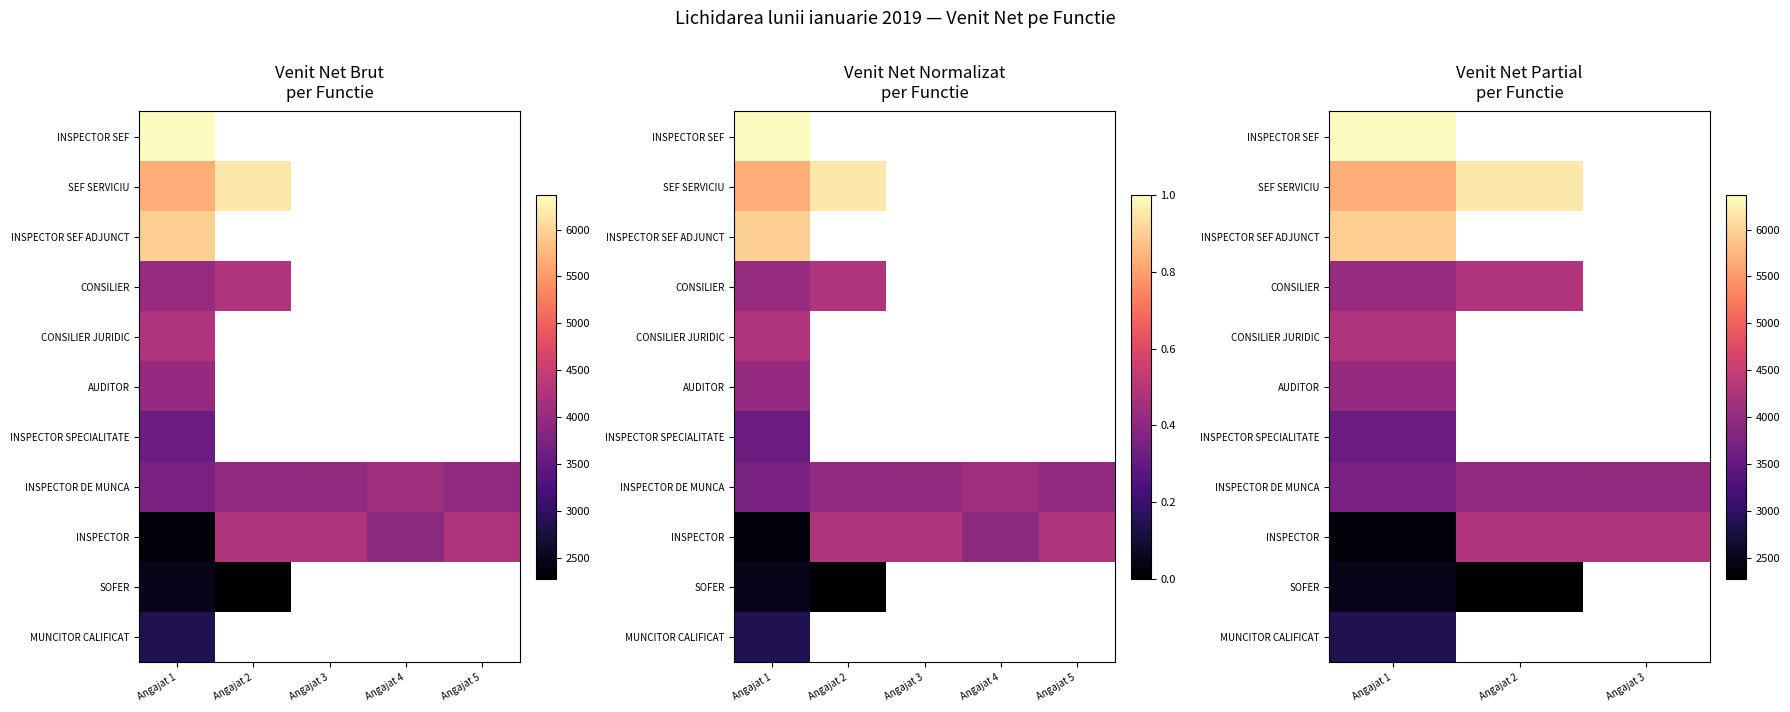

The SOFER series shows 4428.8 at Angajat 1. True or false?

False